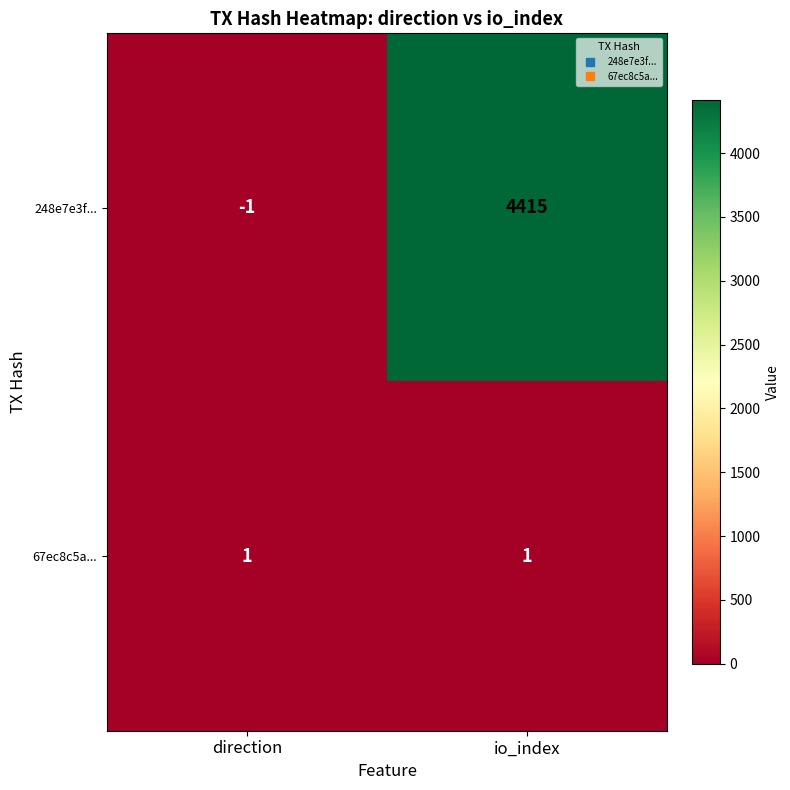

At direction, list the series in order from smallest to largest.

248e7e3f..., 67ec8c5a...